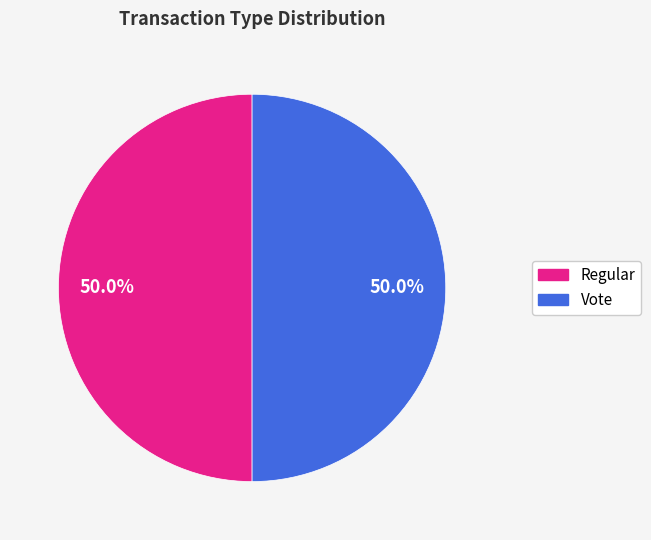

What is the total percentage of Vote and Regular?

100.0%